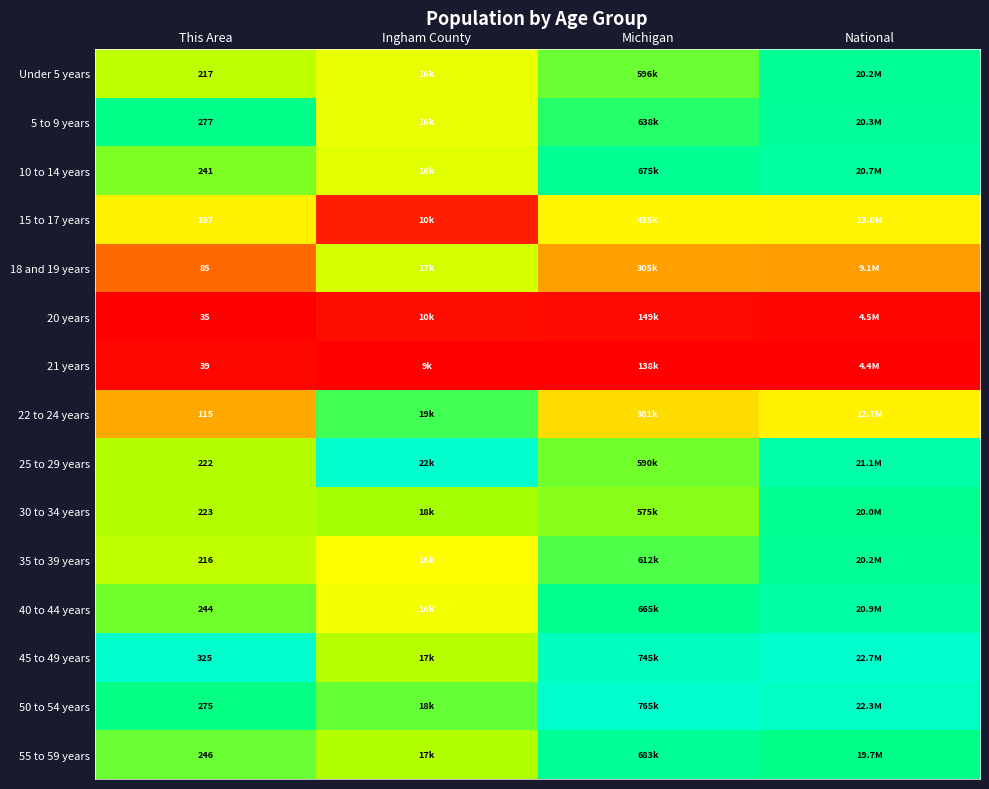

Is the value of 21 years at This Area greater than the value of 35 to 39 years at This Area?

No